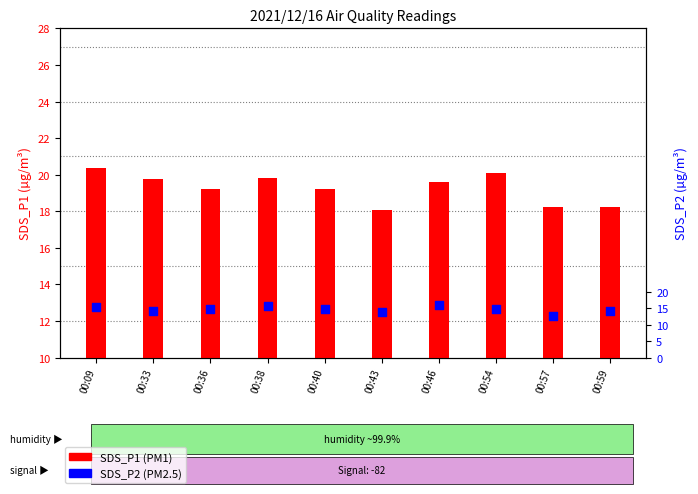

At how many categories does at least one series exceed 20?

2